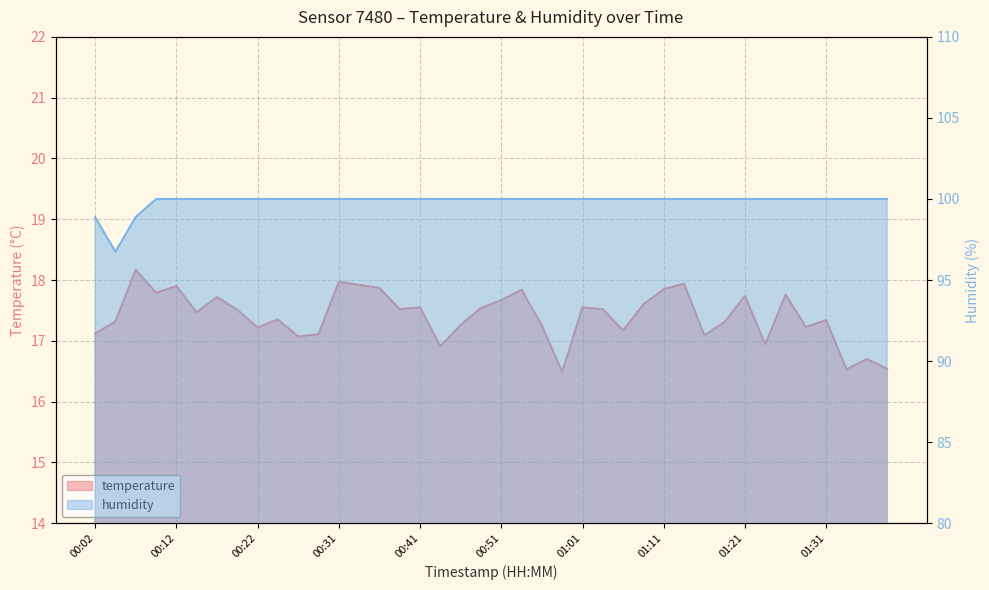

True or false: humidity has a value of 47.6 at 01:19.

False